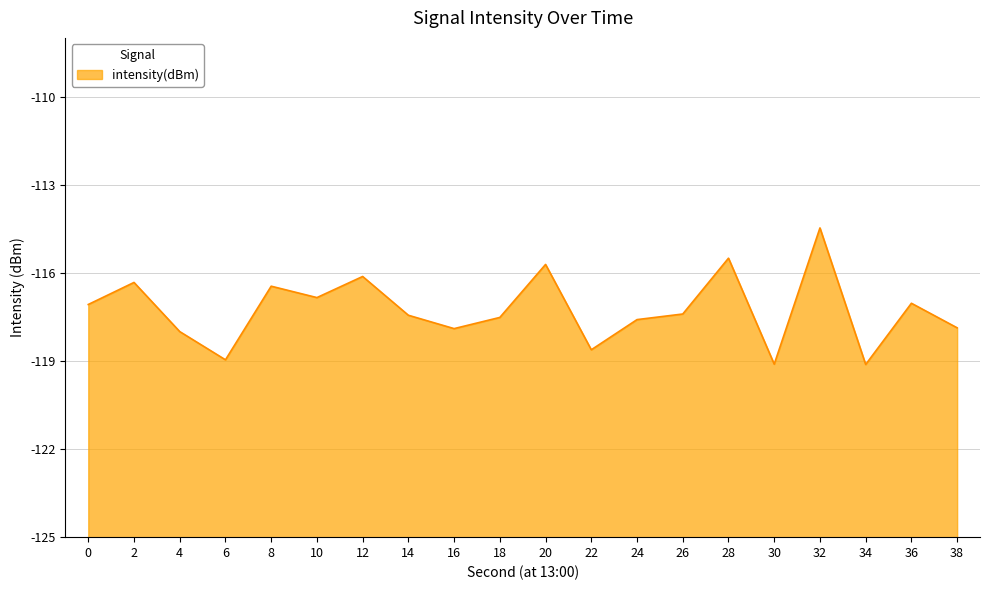

Where is the first local maximum?

2